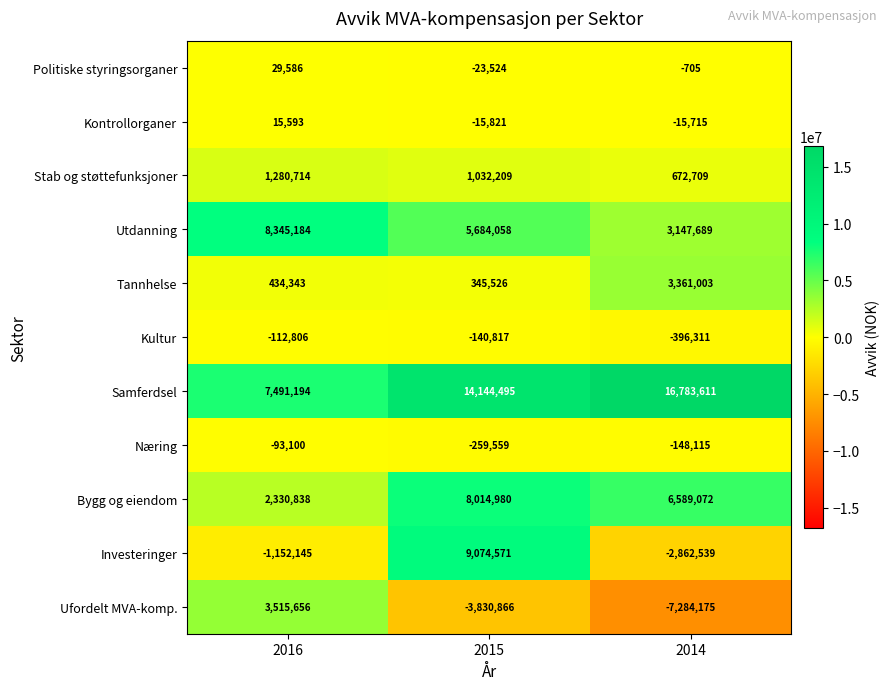

Read the Samferdsel value at 2016, to the nearest 100.

7491200